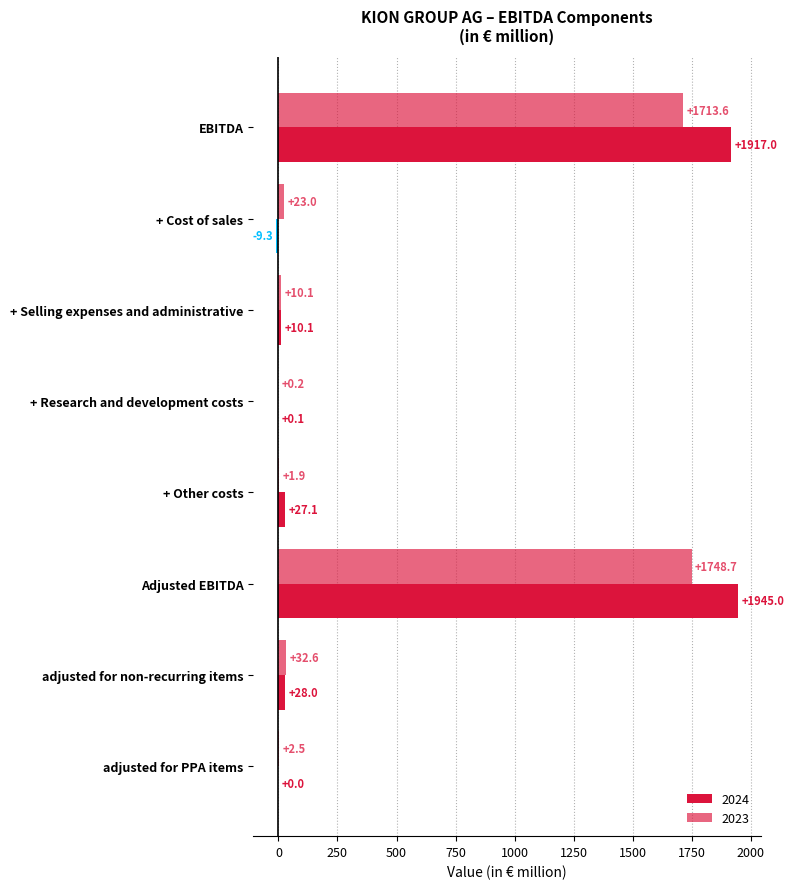

Reading left to right, extract all data points from this chart.

2024: 1917.0	-9.3	10.1	0.1	27.1	1945.0	28.0	0.0
2023: 1713.6	23.0	10.1	0.2	1.9	1748.7	32.6	2.5